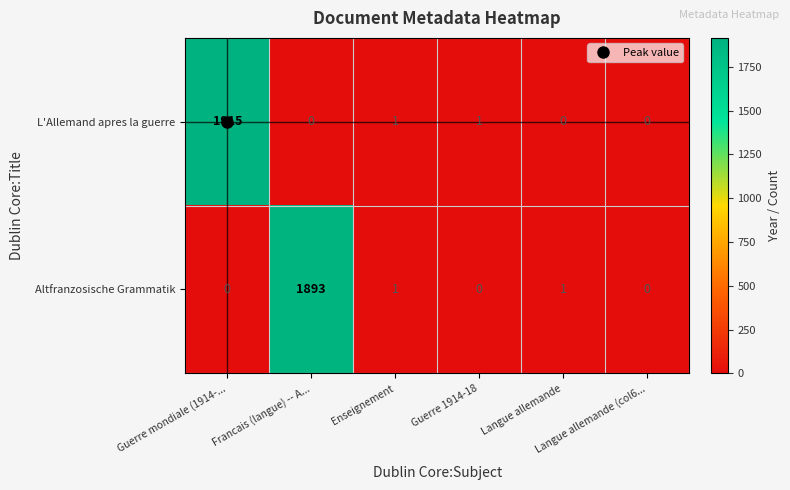

What is the spread (max minus min) of values at Francais (langue) -- A...?

1893